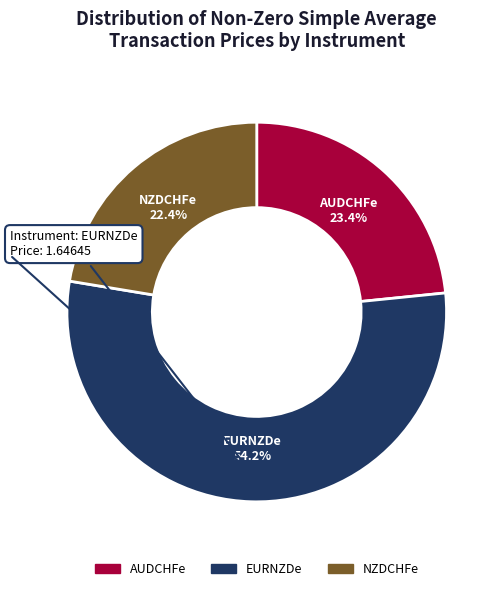

Does any single category account for the majority?

Yes